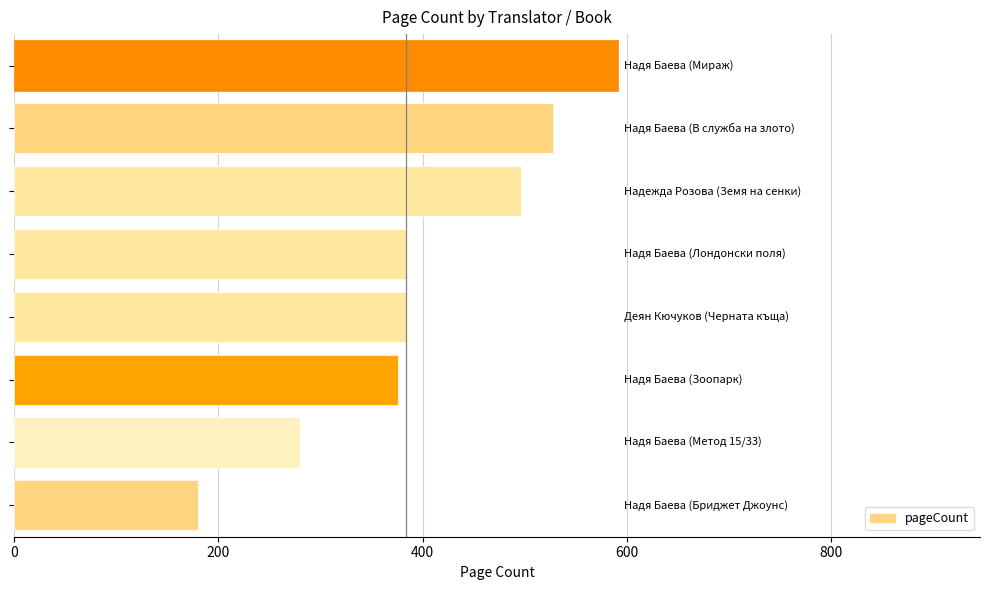

What is the smallest value displayed?

180